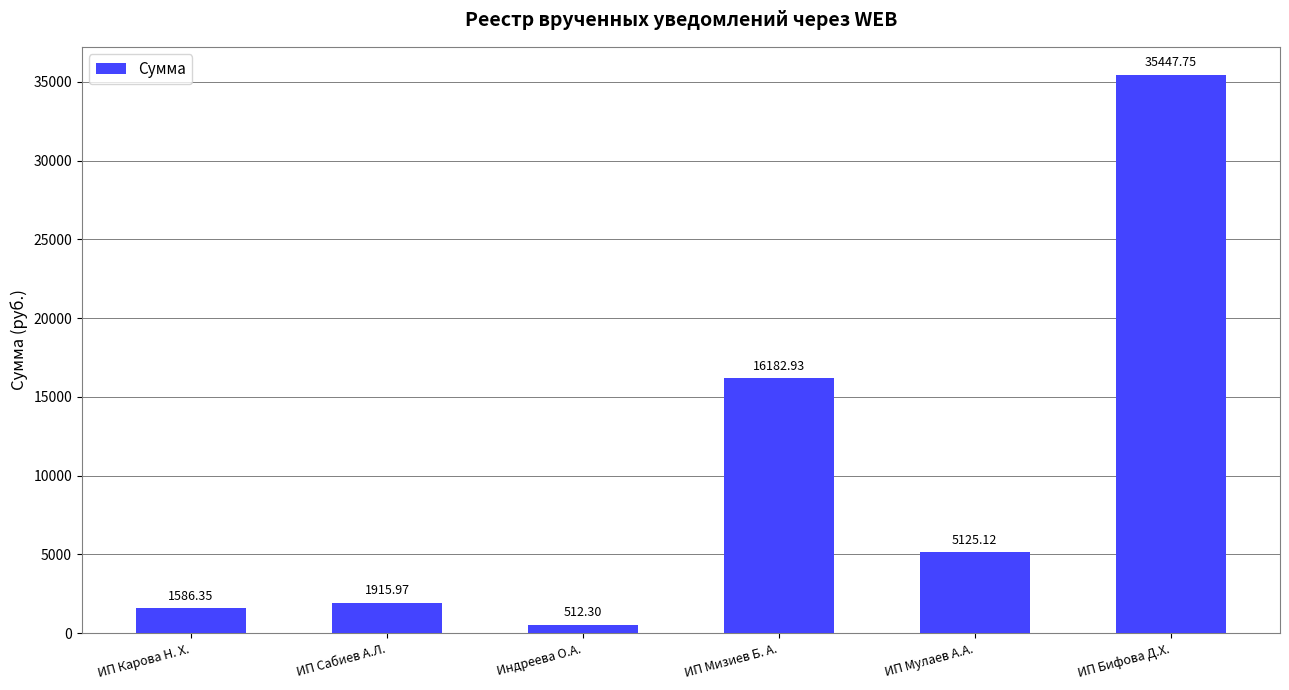

Which has a higher value, ИП Мулаев А.А. or ИП Бифова Д.Х.?

ИП Бифова Д.Х.